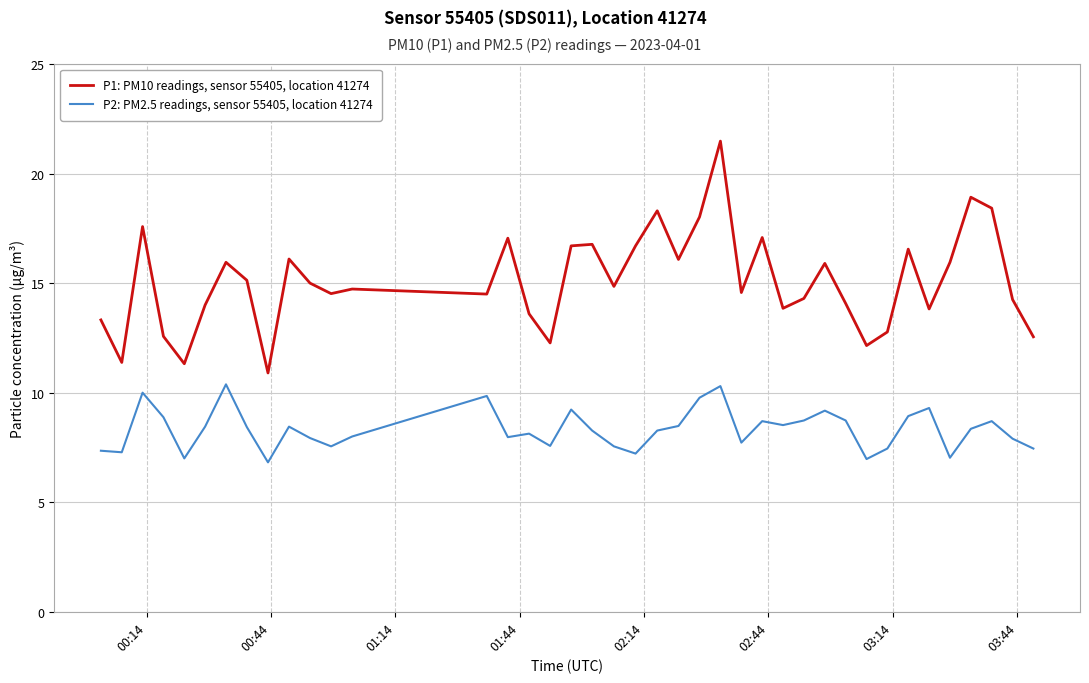

List the series in order of their overall mean, highest first.

P1: PM10 readings, sensor 55405, location 41274, P2: PM2.5 readings, sensor 55405, location 41274